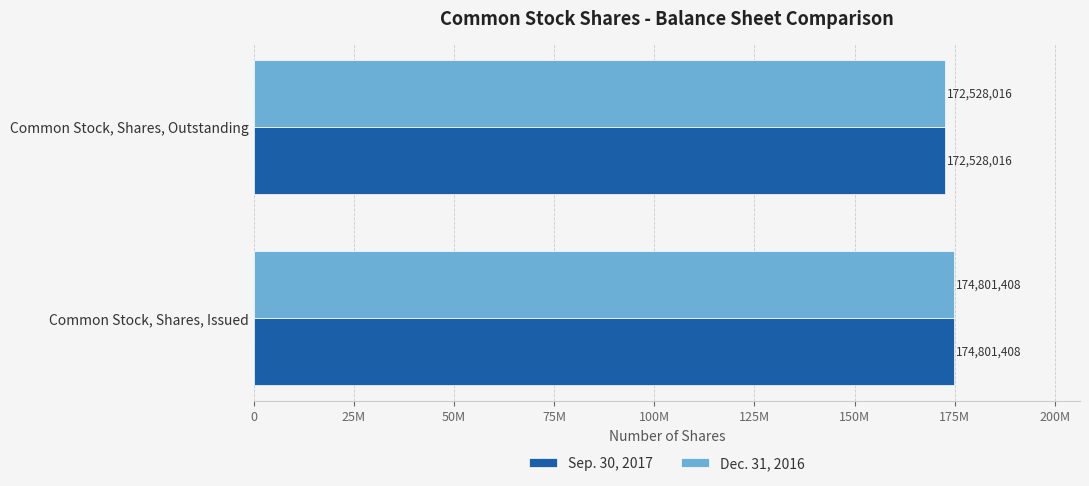

At how many categories does at least one series exceed 173603708?

1